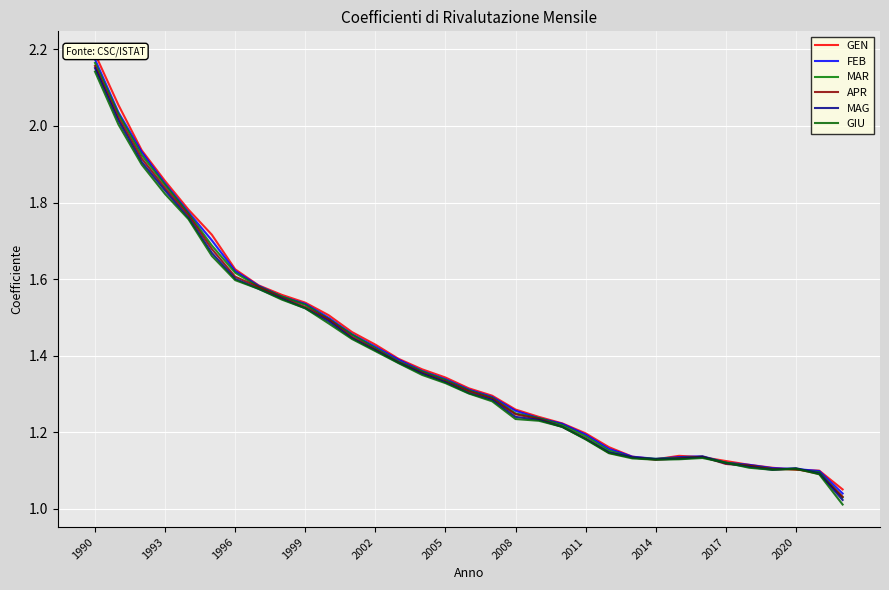

What is the maximum value for FEB?

2.2